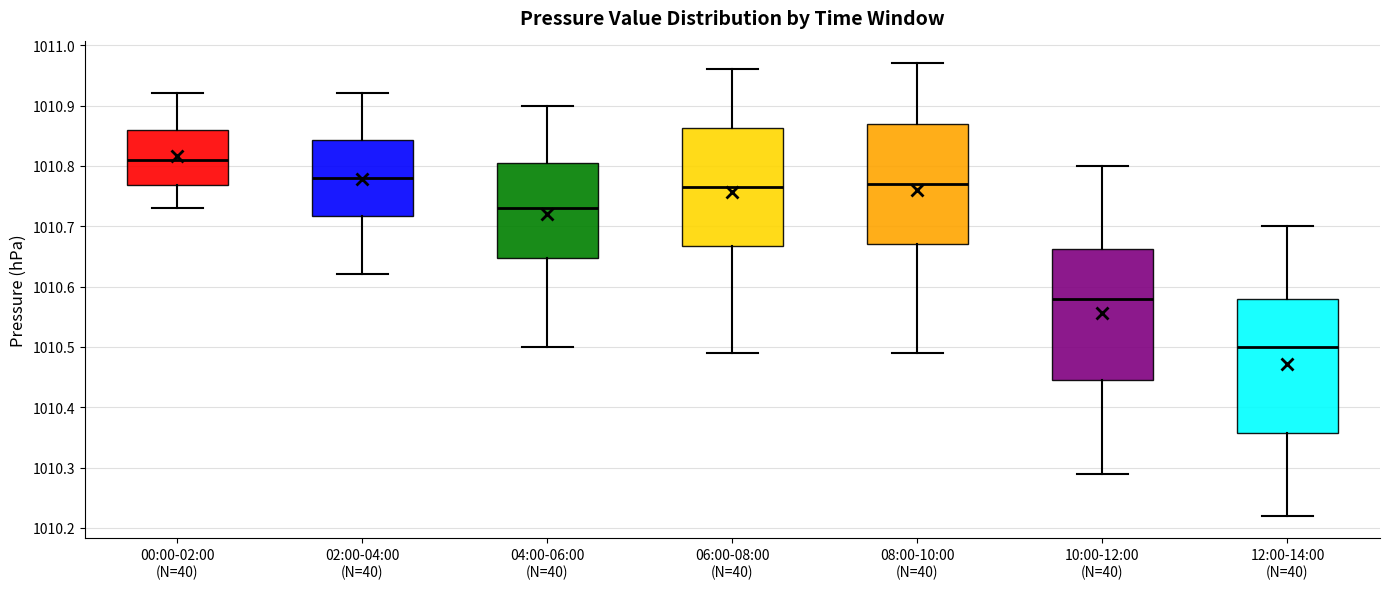

Where does the lower whisker of the box for 06:00-08:00 (N=40) end on the y-axis? The values are not printed on the chart, so give them approximately, as read against the axis.

1010.49